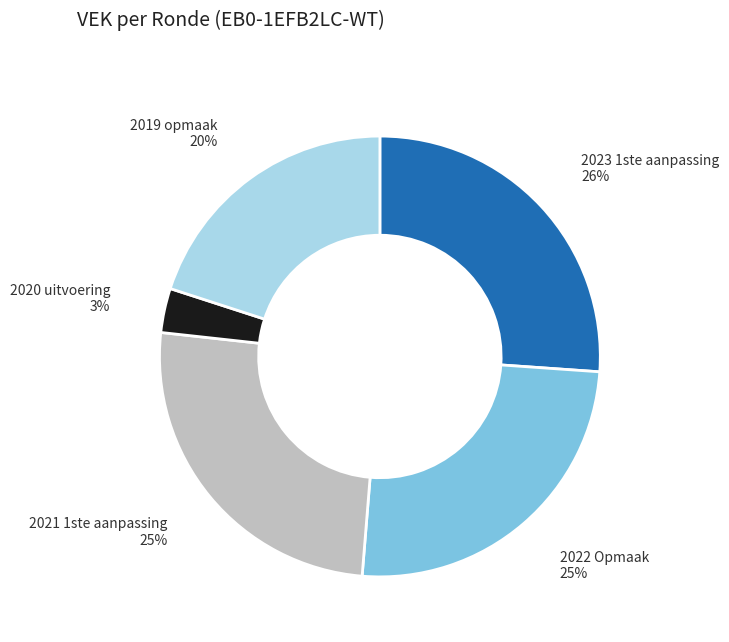

Does 2019 opmaak account for over 50% of the chart?

No